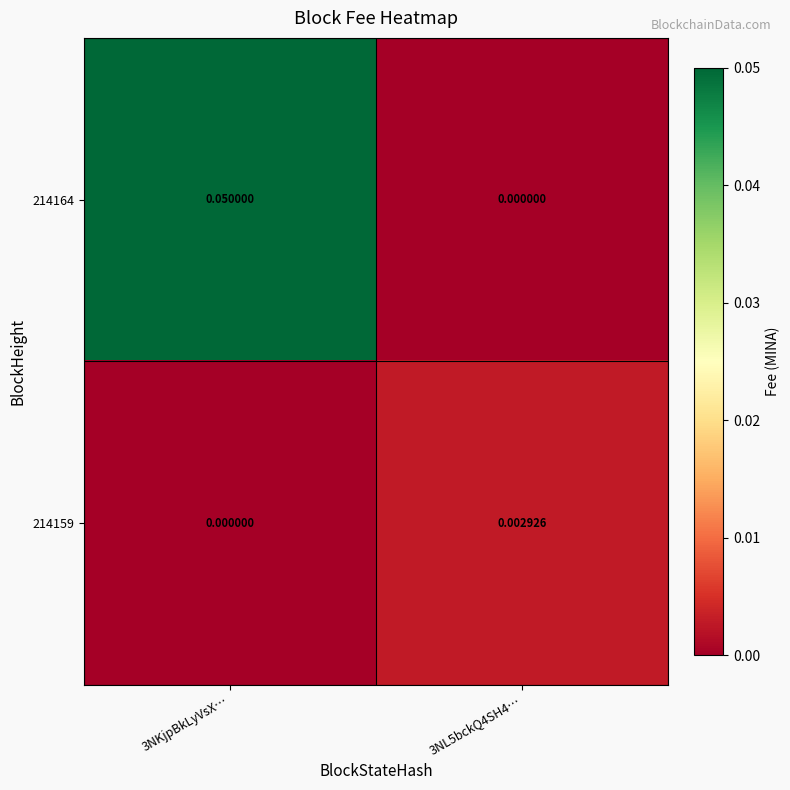

At which category is the sum across all series the highest?

3NKjpBkLyVsX…